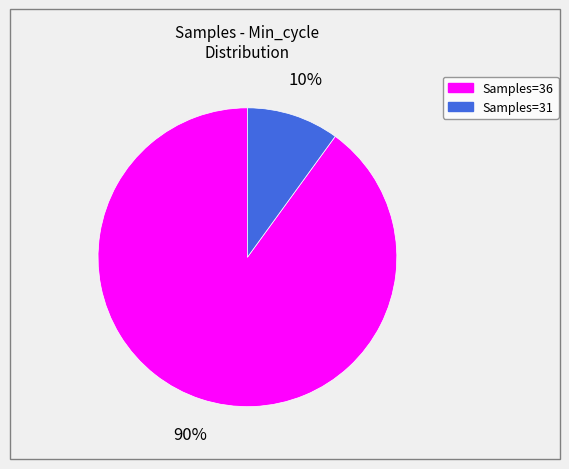

How many slices are in this pie chart?

2